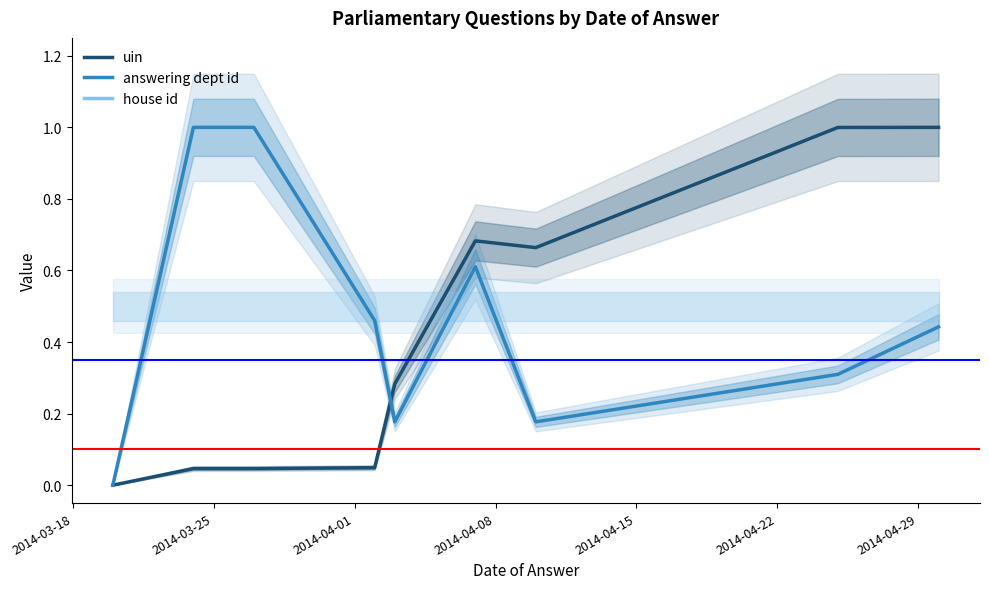

Does the chart have visible grid lines?

No